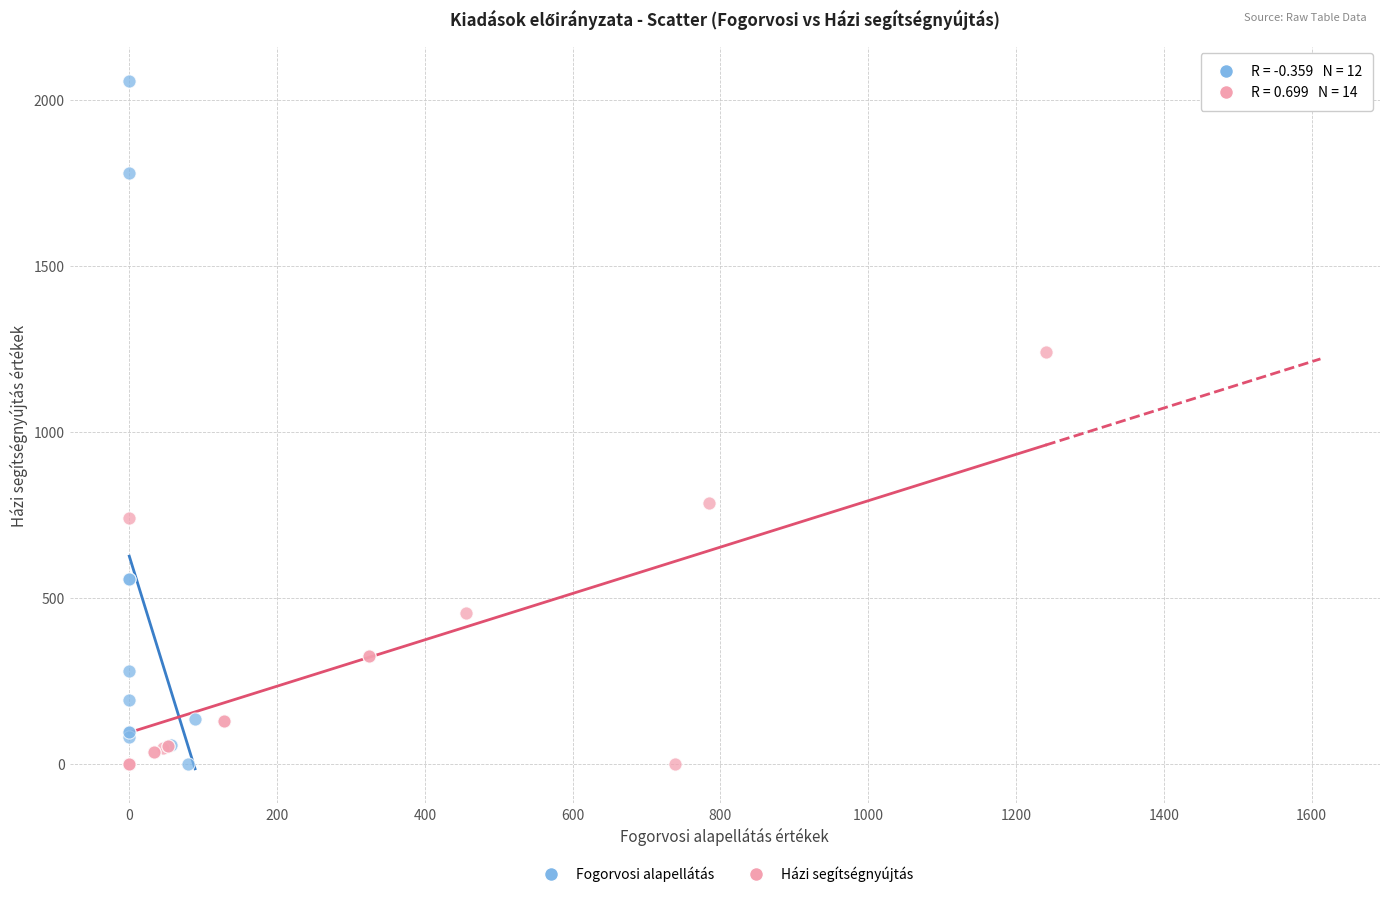

Which series has the largest Y range (max minus min)?

Fogorvosi alapellátás